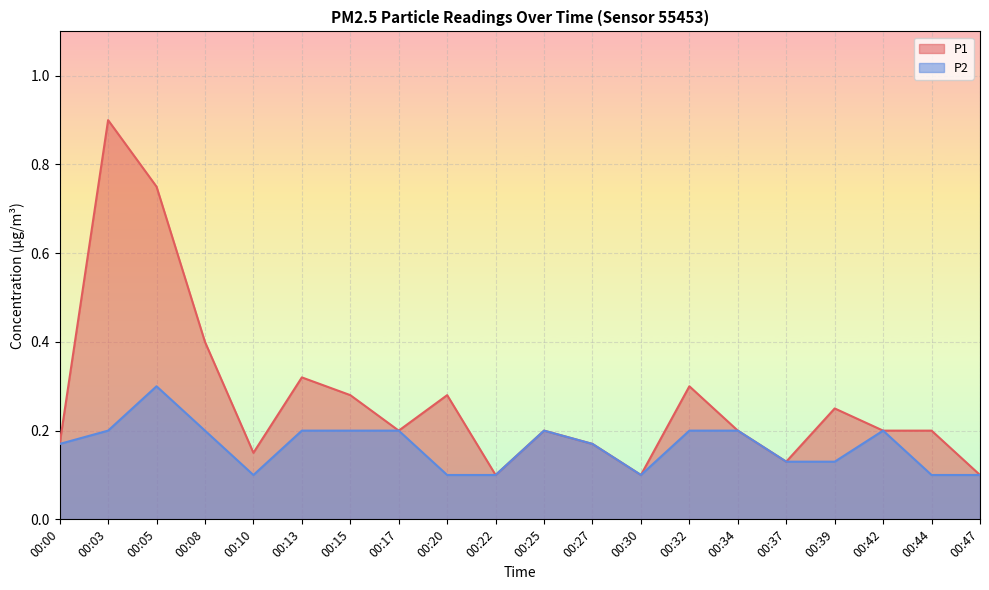

Which series has the largest total across all categories?

P1